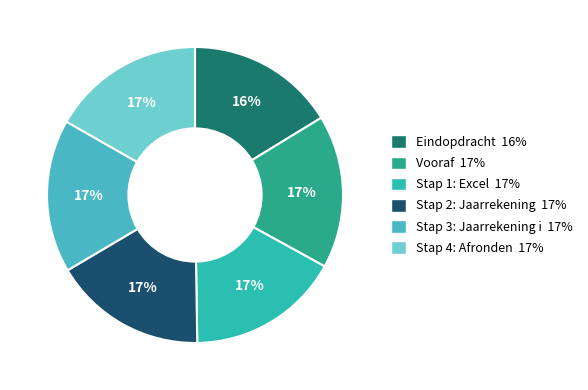

Which category has the smallest portion of the pie?

Eindopdracht